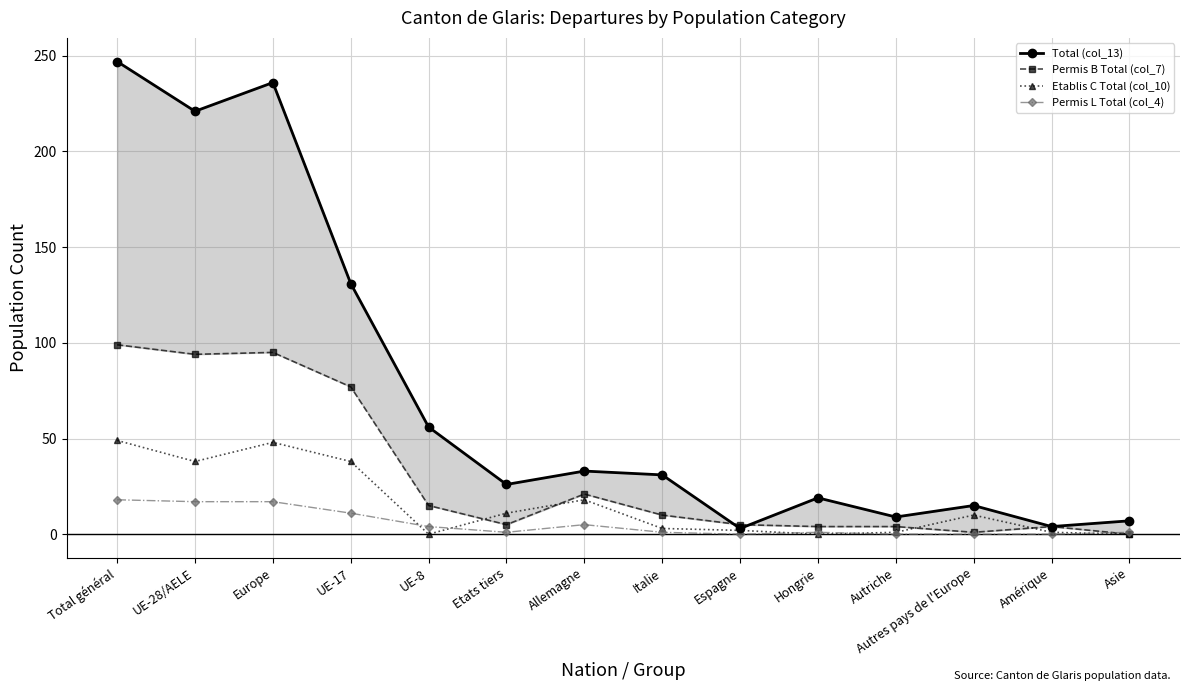

At which label does Permis L Total (col_4) first exceed 1?

Total général